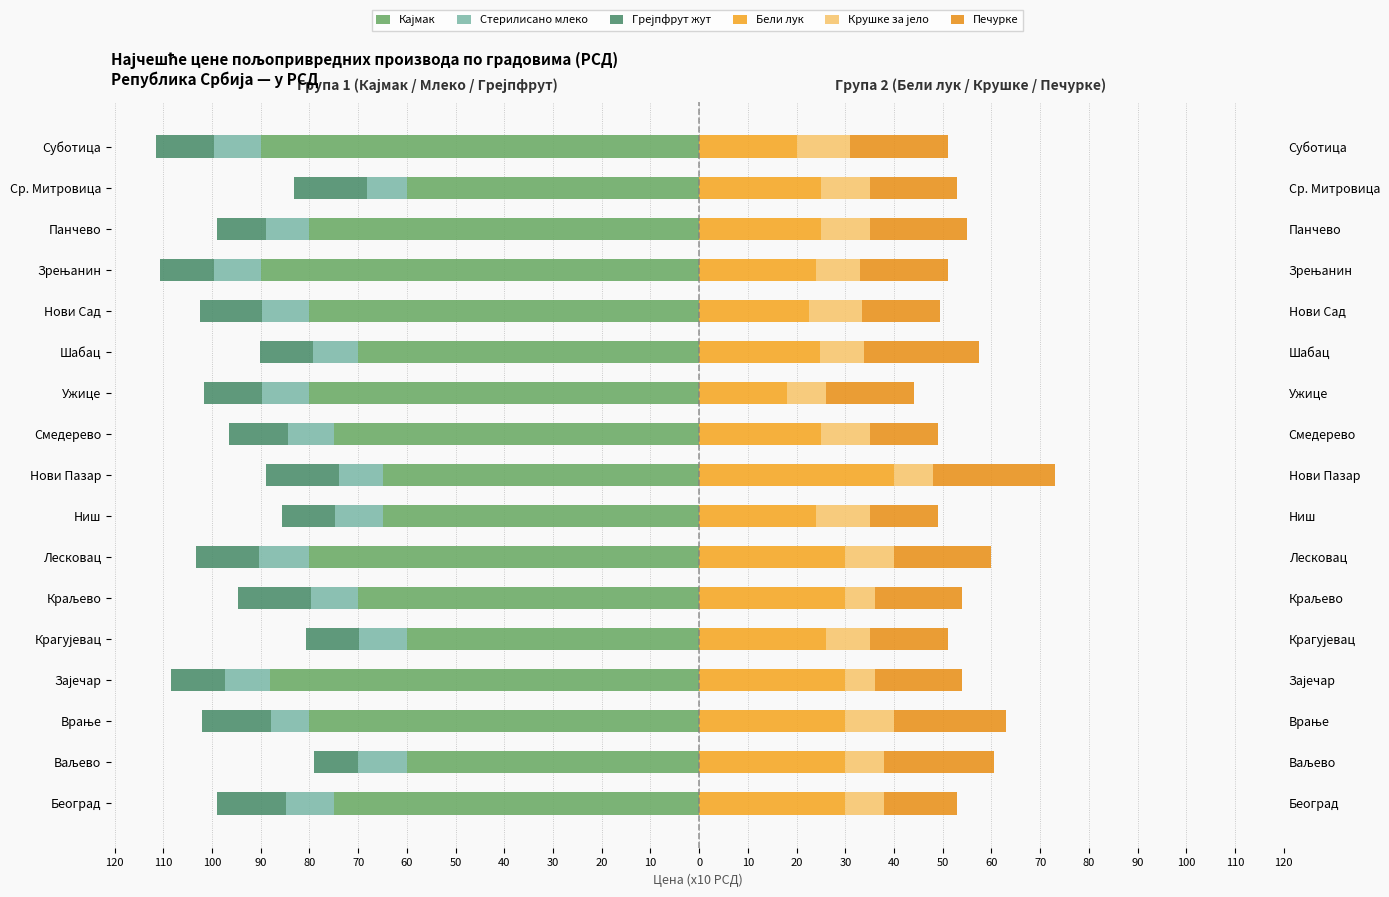

What is the spread (max minus min) of values at Крагујевац?

86.0